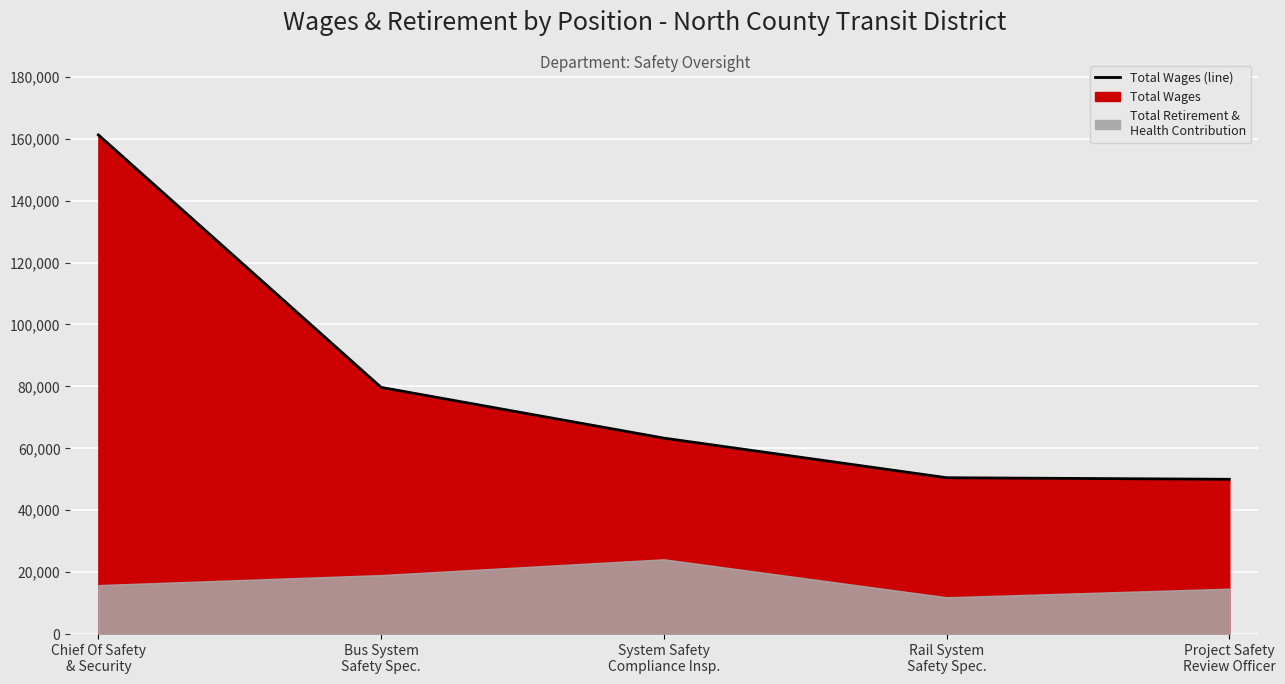

Rank the categories by value from lowest to highest.

Project Safety Review Officer, Rail System Safety Spec., System Safety Compliance Insp., Bus System Safety Spec., Chief Of Safety & Security